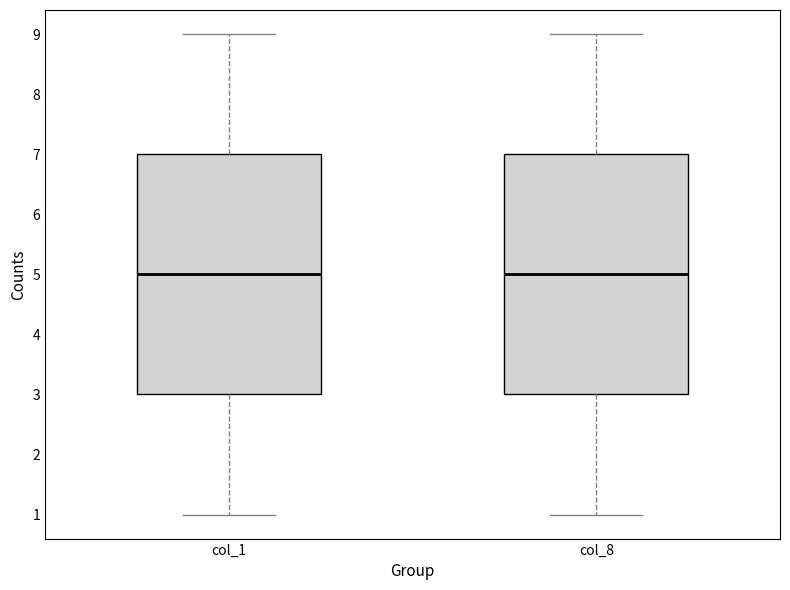

Reading left to right, read every box against the y-axis: the position of its median line, the range the box covers, and the ends of its whiskers. The values are not printed on the chart, so give them approximately, as read against the axis.

col_1: median 5, box 3 to 7, whiskers 1 to 9
col_8: median 5, box 3 to 7, whiskers 1 to 9